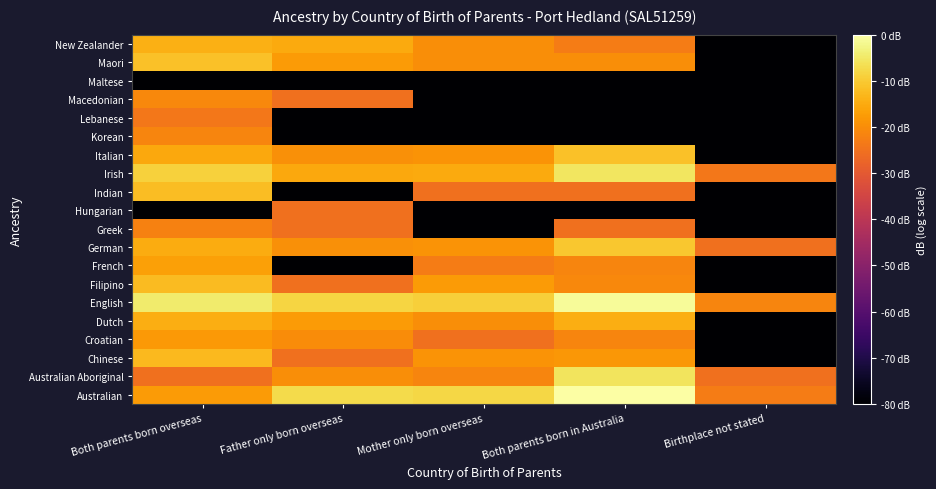

What is the minimum value shown in the chart?

-80.0